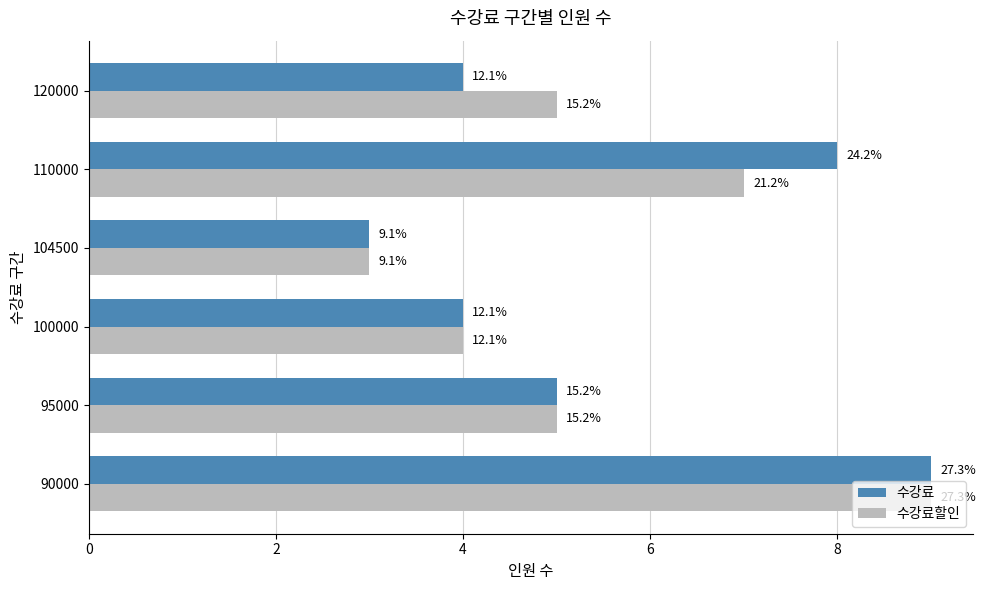

What are all the series names shown in the legend?

수강료, 수강료할인